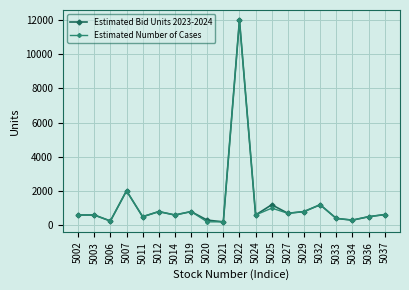

What is the difference between the second highest and second lowest values in the Estimated Bid Units 2023-2024 series?

1766